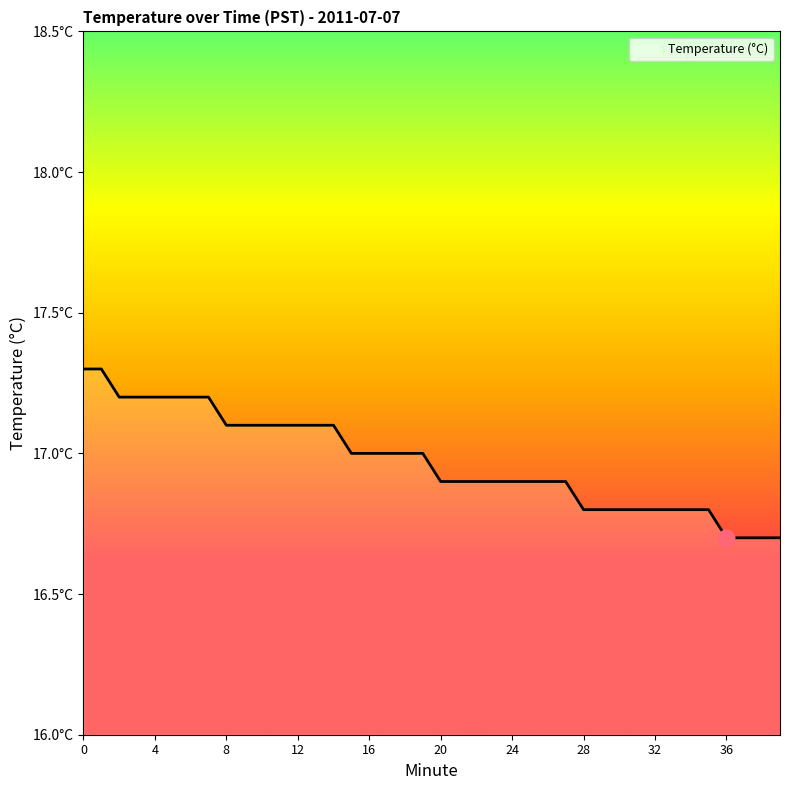

Does the chart display data point markers on the line(s)?

No